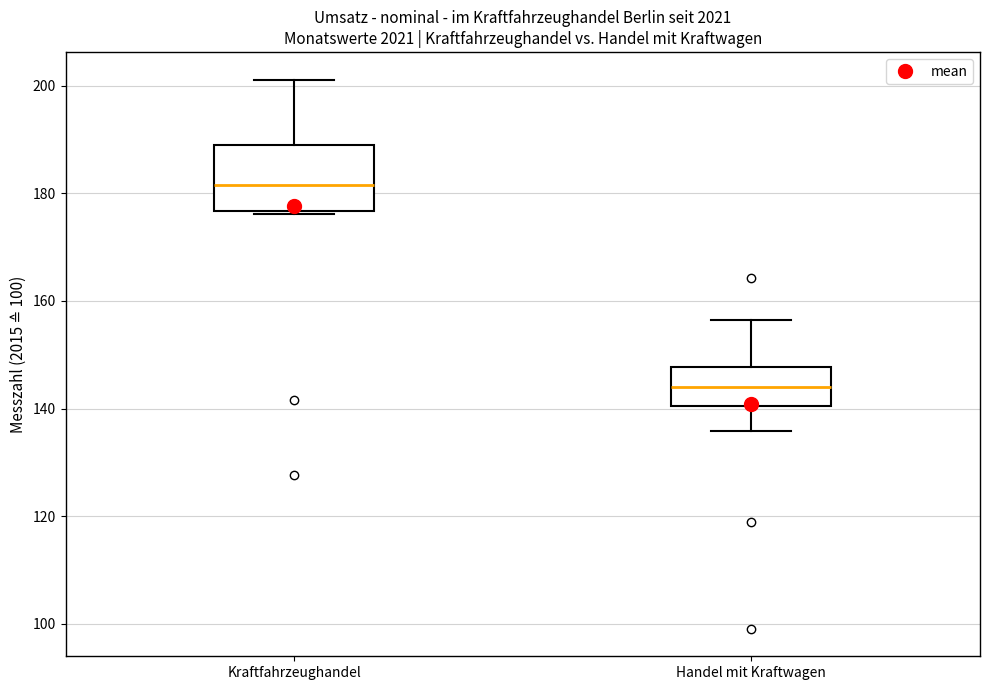

Where does the median line of the box for Kraftfahrzeughandel sit on the y-axis? The values are not printed on the chart, so give them approximately, as read against the axis.

182